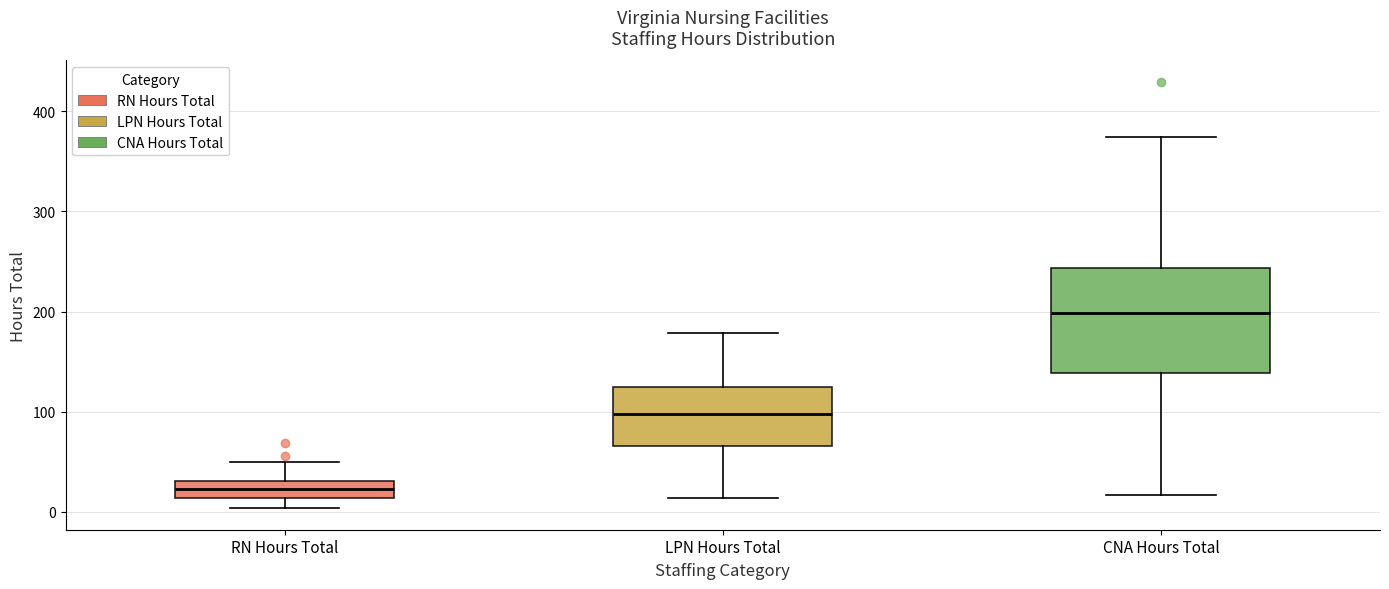

Reading left to right, transcribe this box plot: for each box, give where its median line is, the range the box spans, and where its two whiskers end, as read against the y-axis. The values are not printed on the chart, so give them approximately, as read against the axis.

RN Hours Total: median 20, box 10 to 30, whiskers 0 to 50
LPN Hours Total: median 100, box 70 to 120, whiskers 10 to 180
CNA Hours Total: median 200, box 140 to 240, whiskers 20 to 370